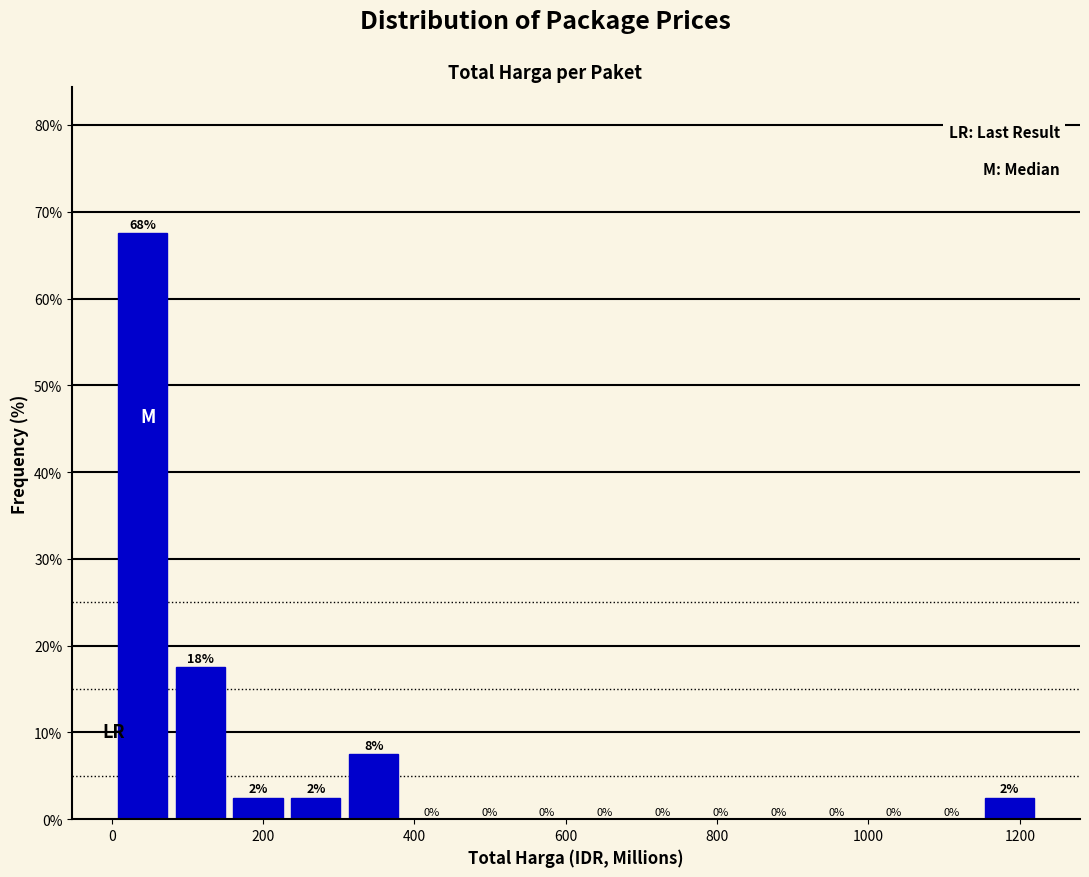

Around what value on the x-axis is the tallest bar? Give the approximate position of its centre, as read against the axis.

40